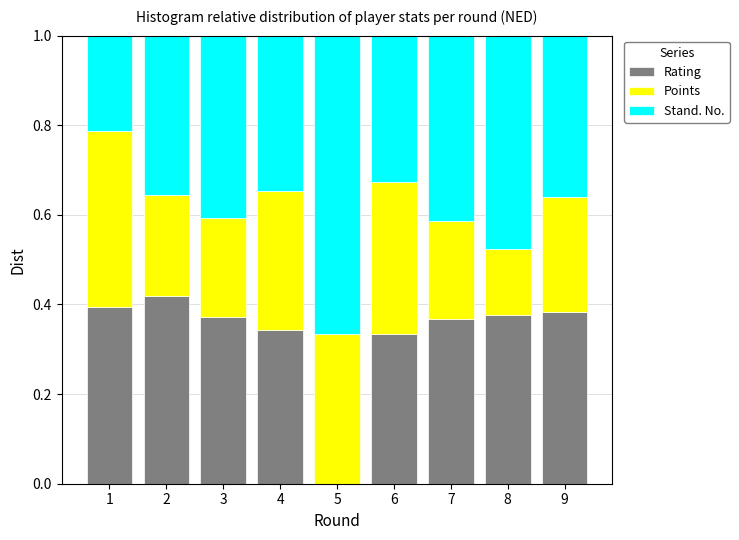

True or false: Rating has a value of -0.2 at 5.

False